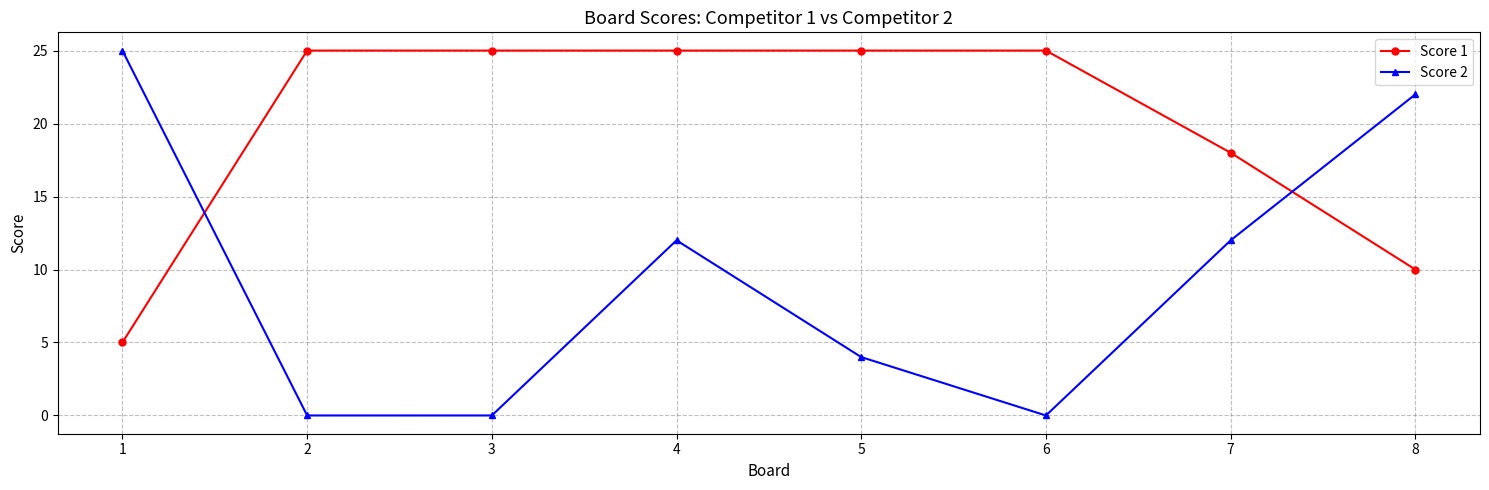

Reading left to right, extract all data points from this chart.

Score 1: 1=5	2=25	3=25	4=25	5=25	6=25	7=18	8=10
Score 2: 1=25	2=0	3=0	4=12	5=4	6=0	7=12	8=22